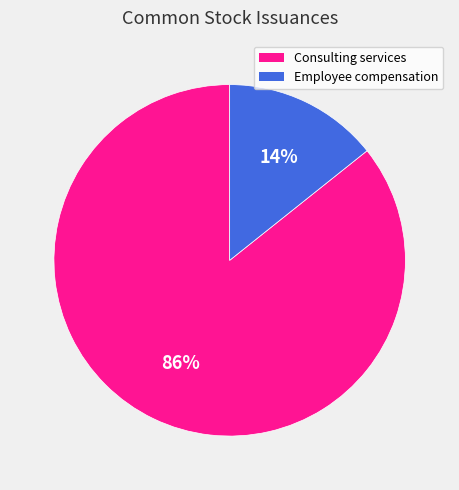

How many segments does this pie chart have?

2